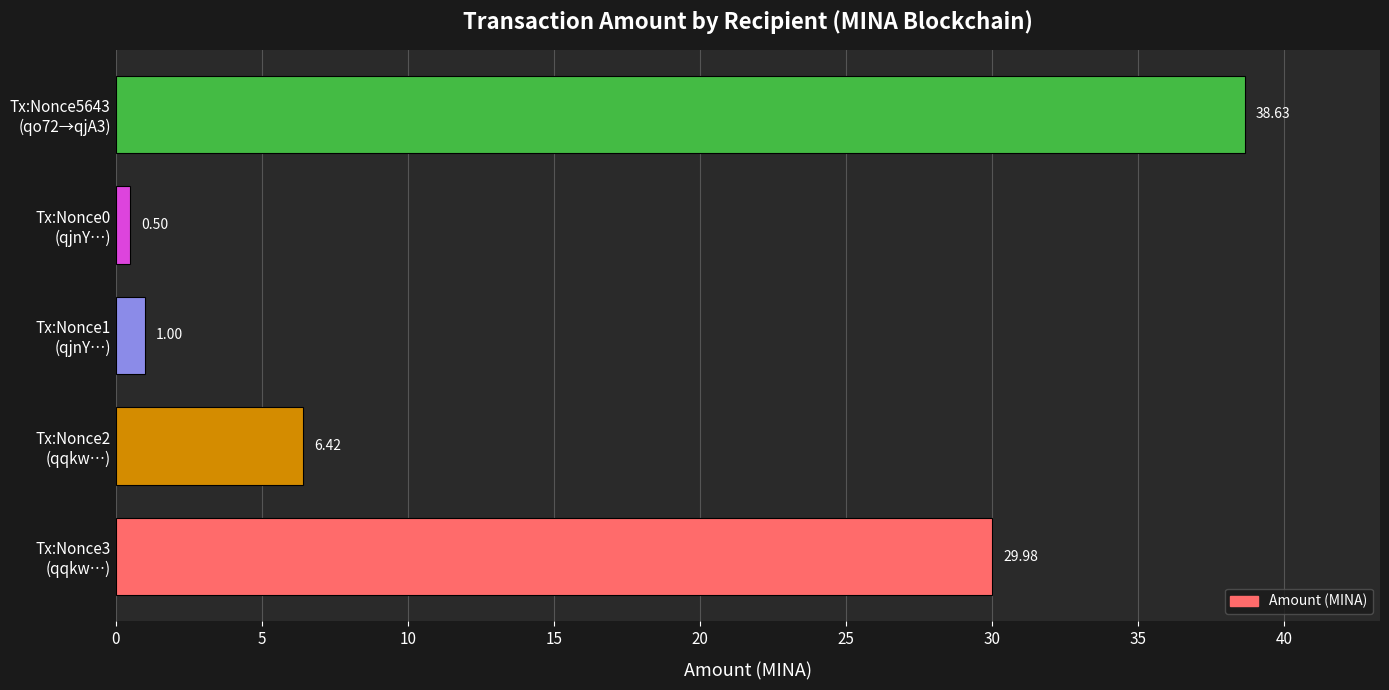

What is the difference between the second highest and second lowest values?

29.0